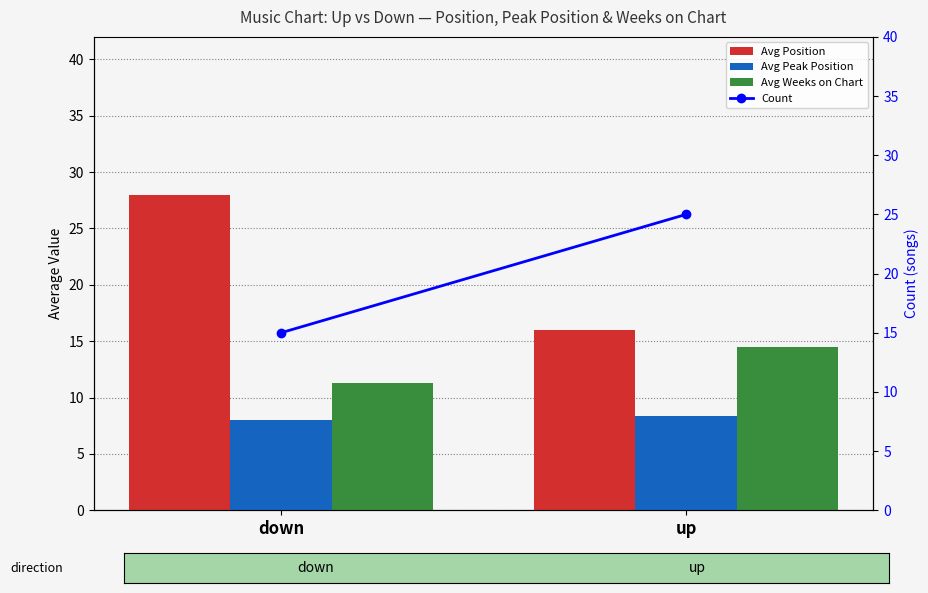

What is the sum of the Avg Peak Position values at up and down?

16.4